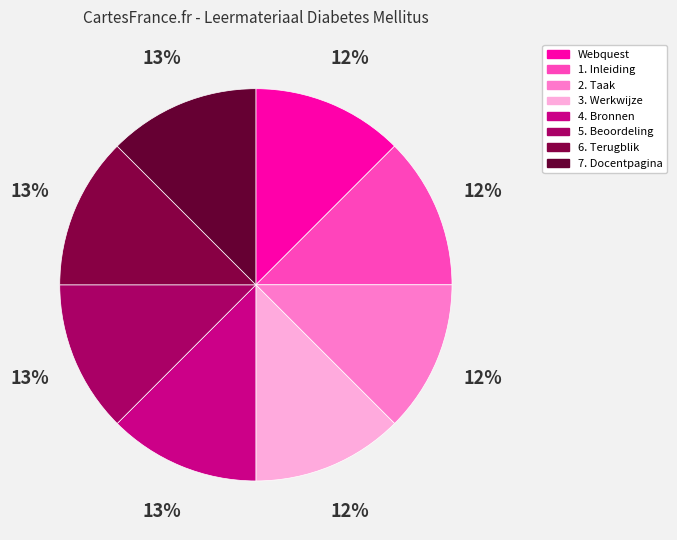

The 5. Beoordeling slice represents 22% of the pie. True or false?

False